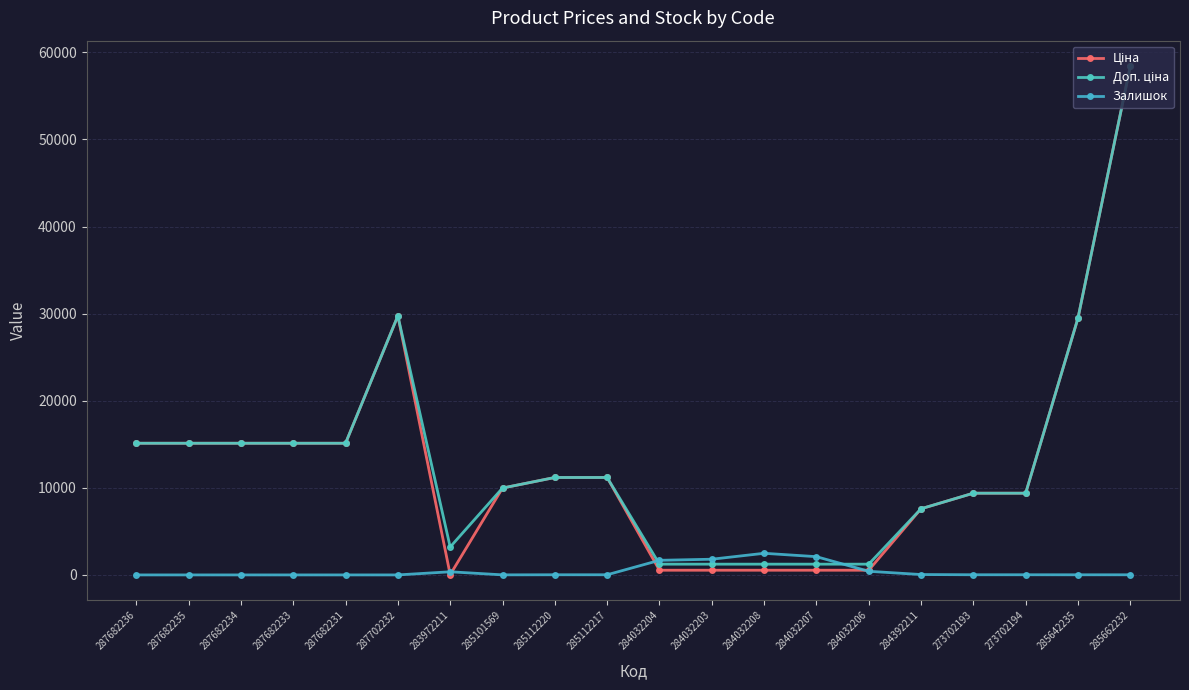

How many lines are shown in the chart?

3